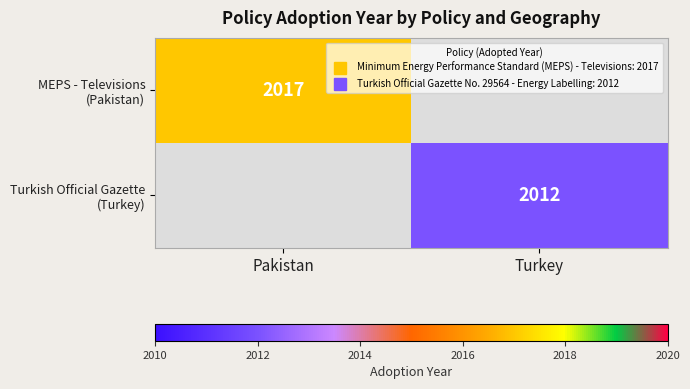

At how many categories does at least one series exceed 2012?

1